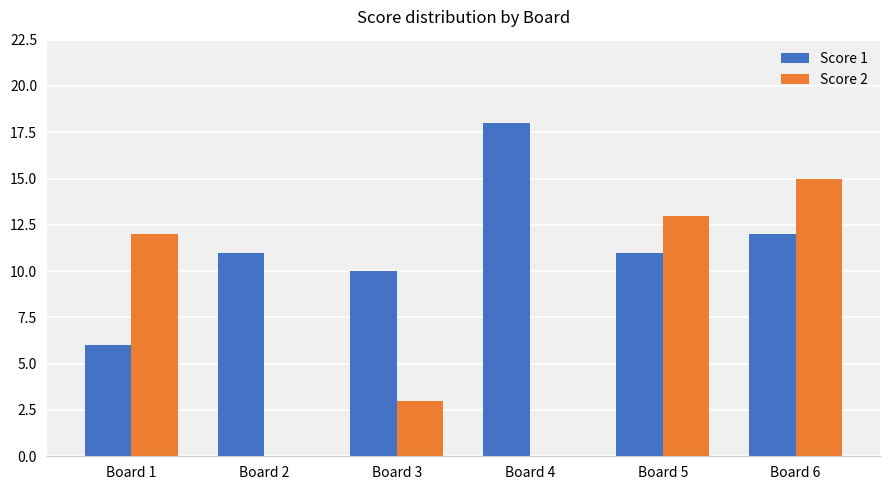

Where is Score 2 nearest to the value 7?

Board 3